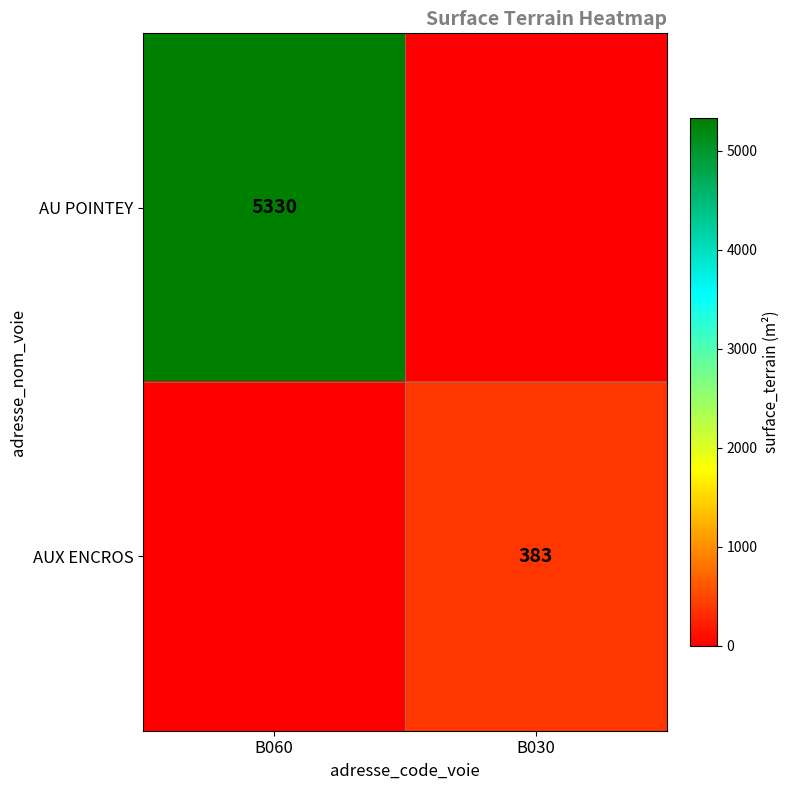

Which category has the highest value across all series?

B060